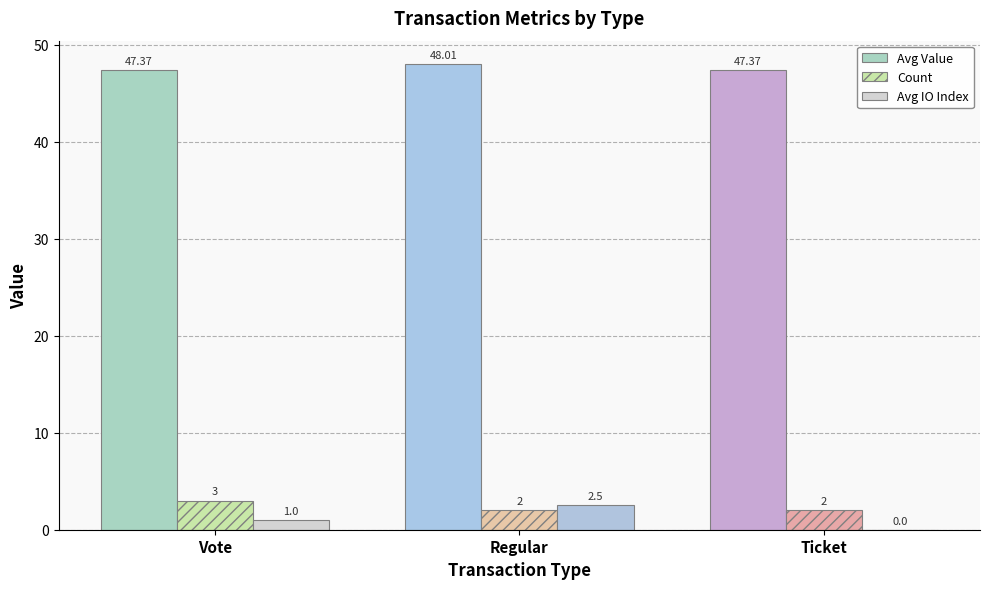

At which category is the sum across all series the highest?

Regular